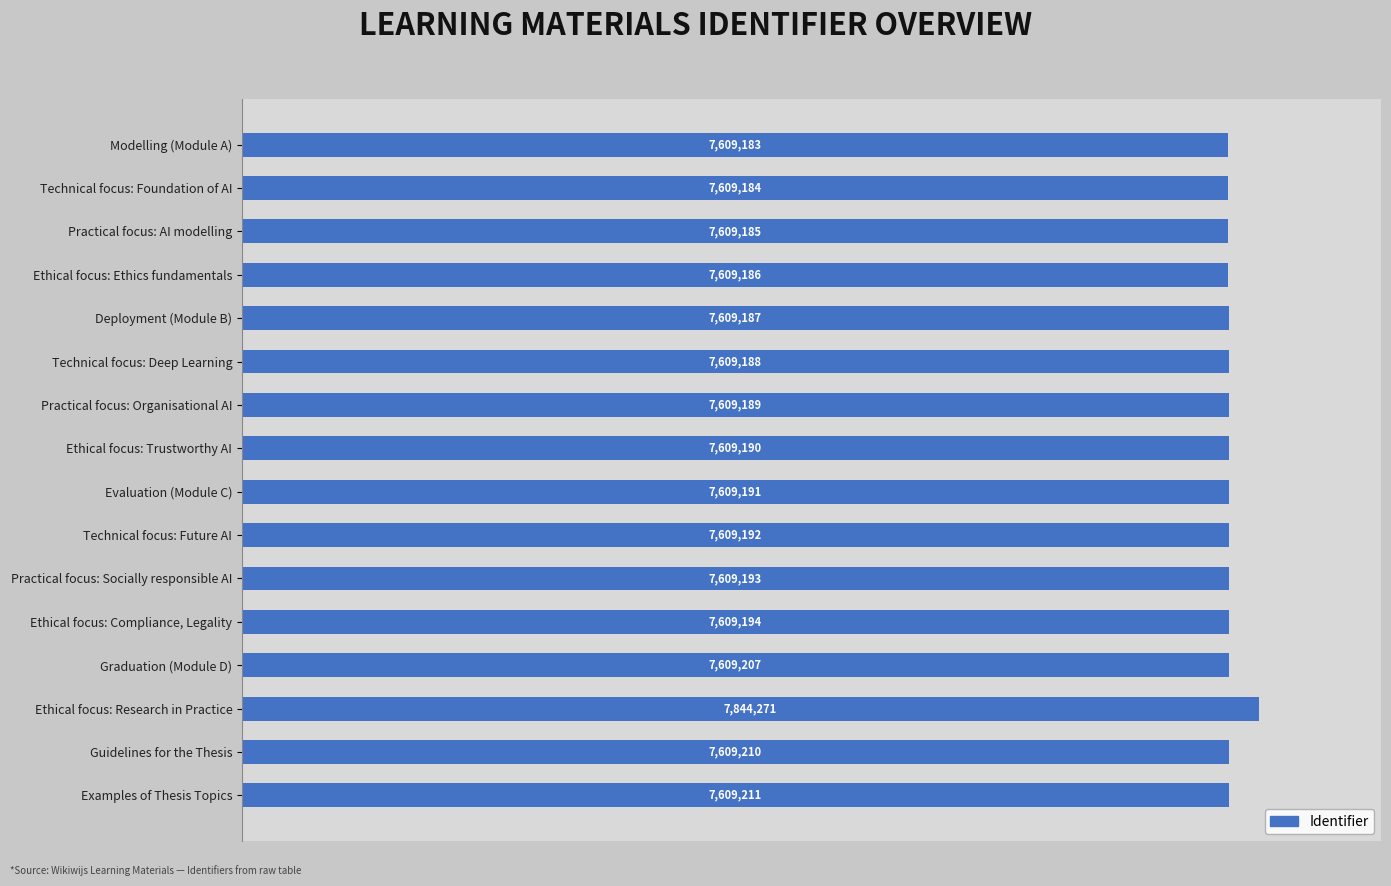

What is the sum of all values?

121982161